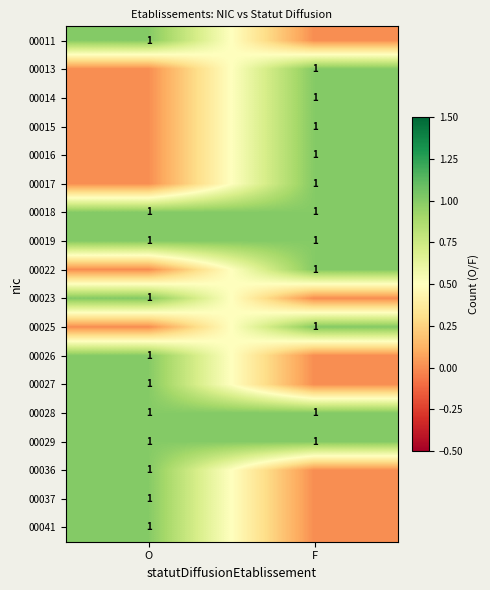

The value of 00016 at F is 1. True or false?

True